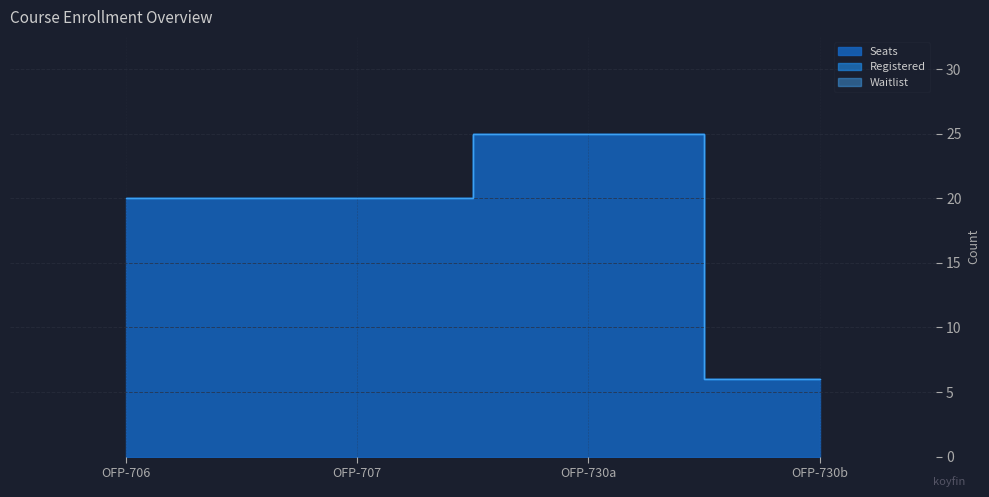

What is the average value of the Seats series?

18